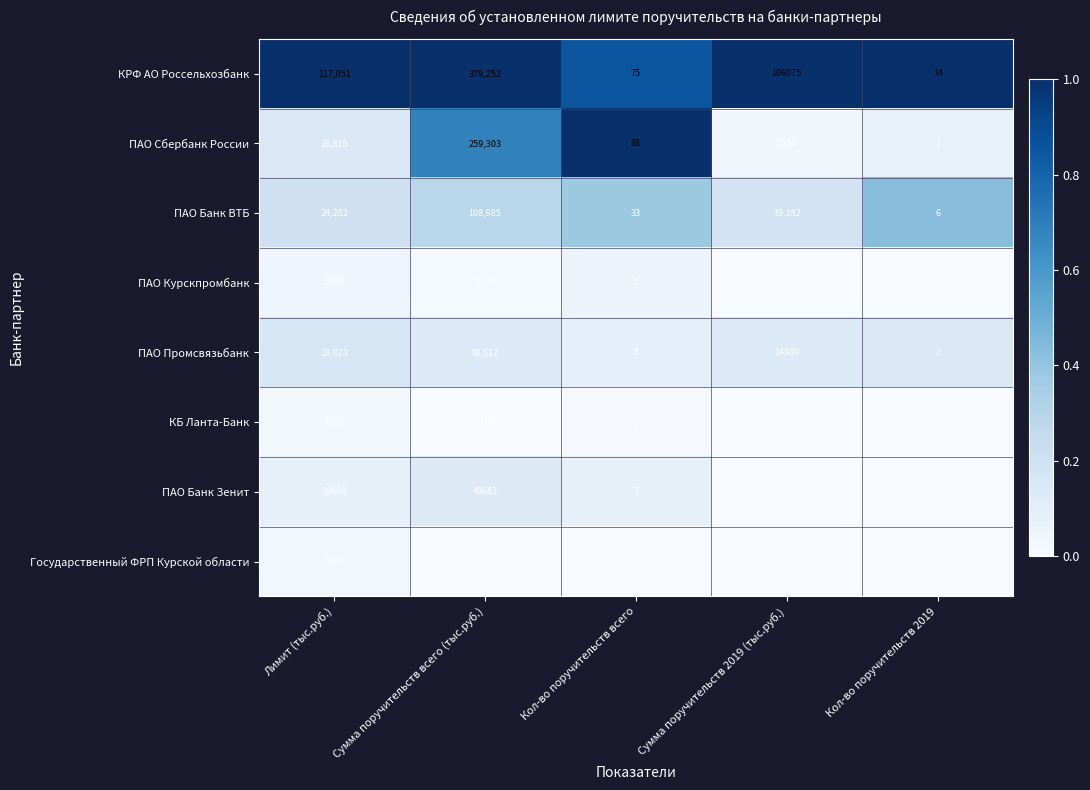

Is it true that КРФ АО Россельхозбанк equals 106075 at Сумма поручительств 2019 (тыс.руб.)?

True